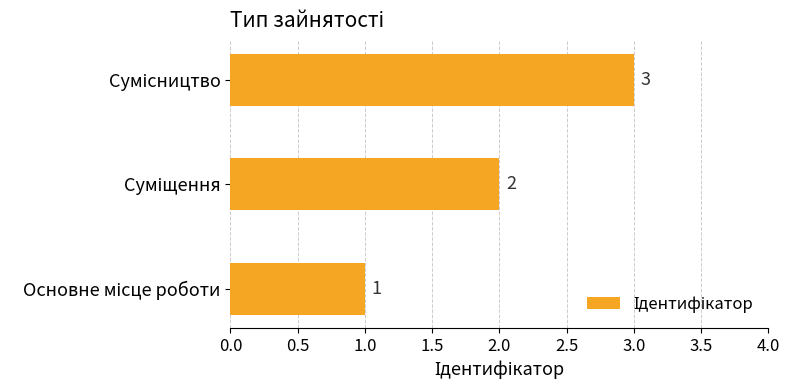

What is the sum of all values?

6